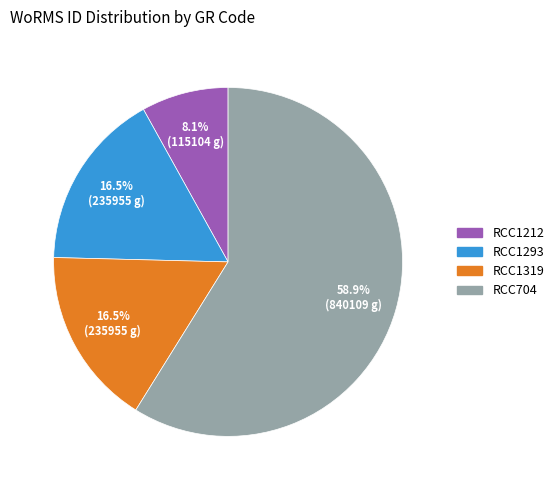

What is the ratio of the value at RCC704 to the value at RCC1293?

3.6